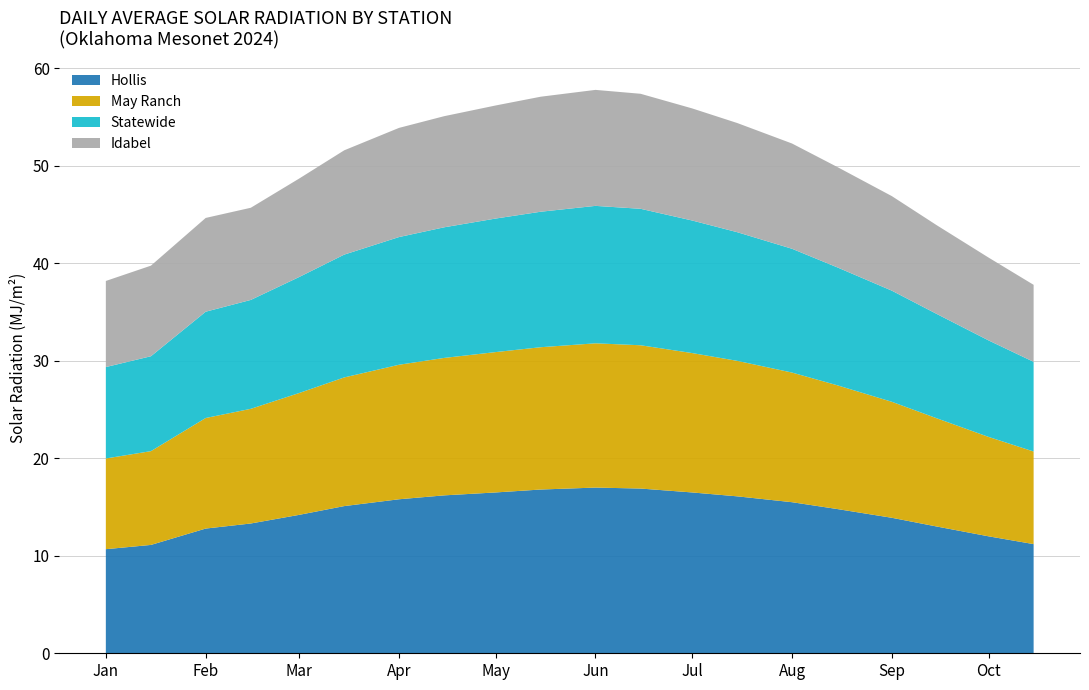

Reading left to right, extract all data points from this chart.

Hollis: 2024-01-01=10.7	2024-01-15=11.1	2024-02-01=12.8	2024-02-15=13.3	2024-03-01=14.2	2024-03-15=15.1	2024-04-01=15.8	2024-04-15=16.2	2024-05-01=16.5	2024-05-15=16.8	2024-06-01=17.0	2024-06-15=16.9	2024-07-01=16.5	2024-07-15=16.1	2024-08-01=15.5	2024-08-15=14.8	2024-09-01=13.9	2024-09-15=13.0	2024-10-01=12.0	2024-10-15=11.2
May Ranch: 2024-01-01=9.3	2024-01-15=9.6	2024-02-01=11.3	2024-02-15=11.8	2024-03-01=12.5	2024-03-15=13.2	2024-04-01=13.8	2024-04-15=14.1	2024-05-01=14.4	2024-05-15=14.6	2024-06-01=14.8	2024-06-15=14.7	2024-07-01=14.3	2024-07-15=13.9	2024-08-01=13.3	2024-08-15=12.7	2024-09-01=11.9	2024-09-15=11.1	2024-10-01=10.2	2024-10-15=9.5
Statewide: 2024-01-01=9.4	2024-01-15=9.7	2024-02-01=10.9	2024-02-15=11.2	2024-03-01=11.9	2024-03-15=12.6	2024-04-01=13.1	2024-04-15=13.4	2024-05-01=13.7	2024-05-15=13.9	2024-06-01=14.1	2024-06-15=14.0	2024-07-01=13.6	2024-07-15=13.2	2024-08-01=12.7	2024-08-15=12.1	2024-09-01=11.4	2024-09-15=10.7	2024-10-01=9.9	2024-10-15=9.2
Idabel: 2024-01-01=8.8	2024-01-15=9.3	2024-02-01=9.6	2024-02-15=9.5	2024-03-01=10.1	2024-03-15=10.7	2024-04-01=11.2	2024-04-15=11.4	2024-05-01=11.6	2024-05-15=11.8	2024-06-01=11.9	2024-06-15=11.8	2024-07-01=11.5	2024-07-15=11.2	2024-08-01=10.8	2024-08-15=10.3	2024-09-01=9.7	2024-09-15=9.1	2024-10-01=8.5	2024-10-15=7.9